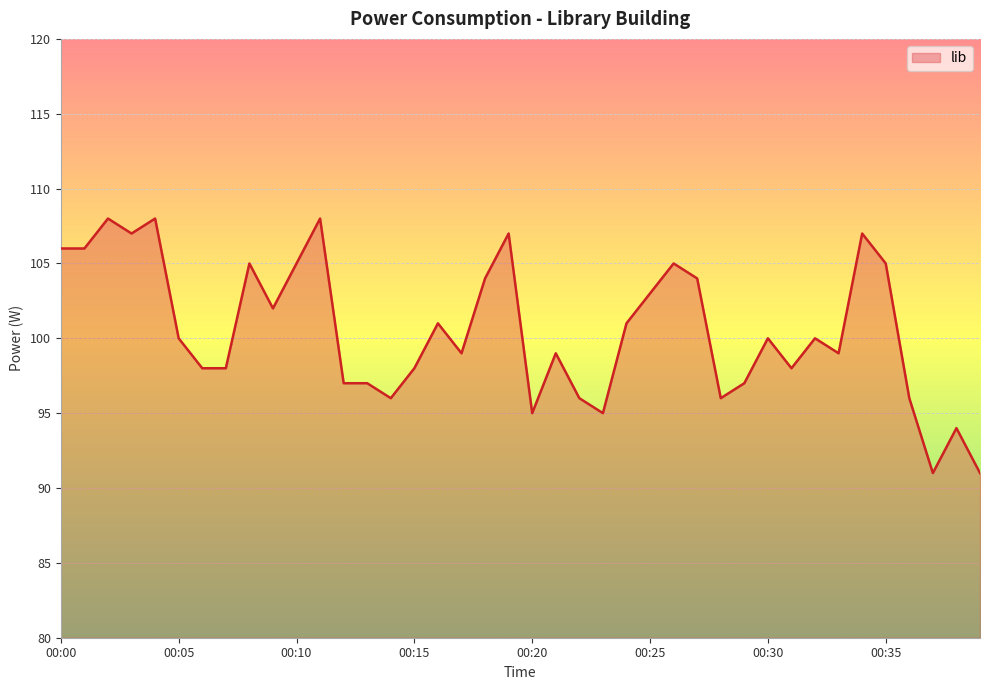

What is the maximum value shown in the chart?

108